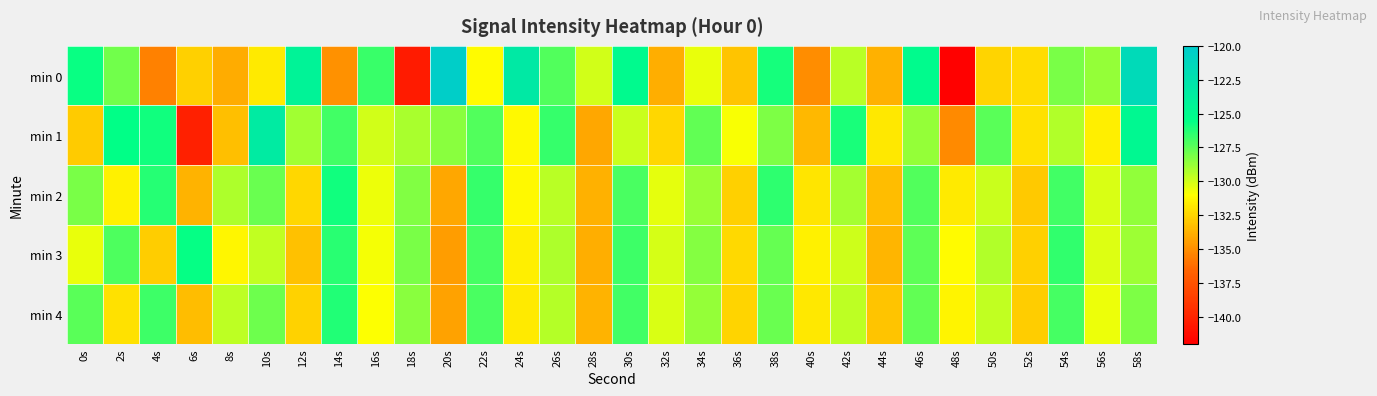

Which has a higher value, 20s or 42s?

20s